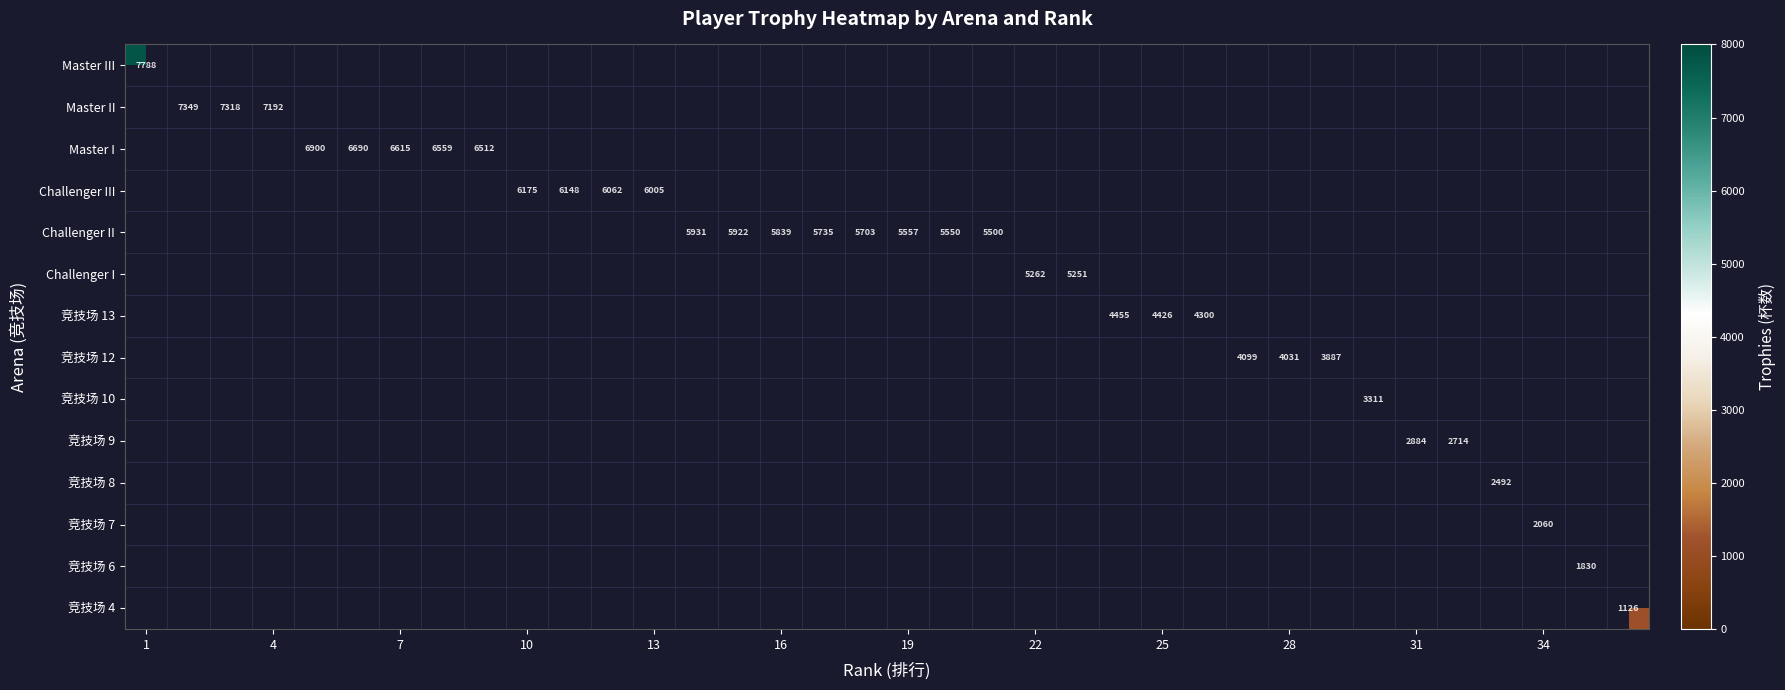

Is it true that 竞技场 9 equals 1807 at 31?

False